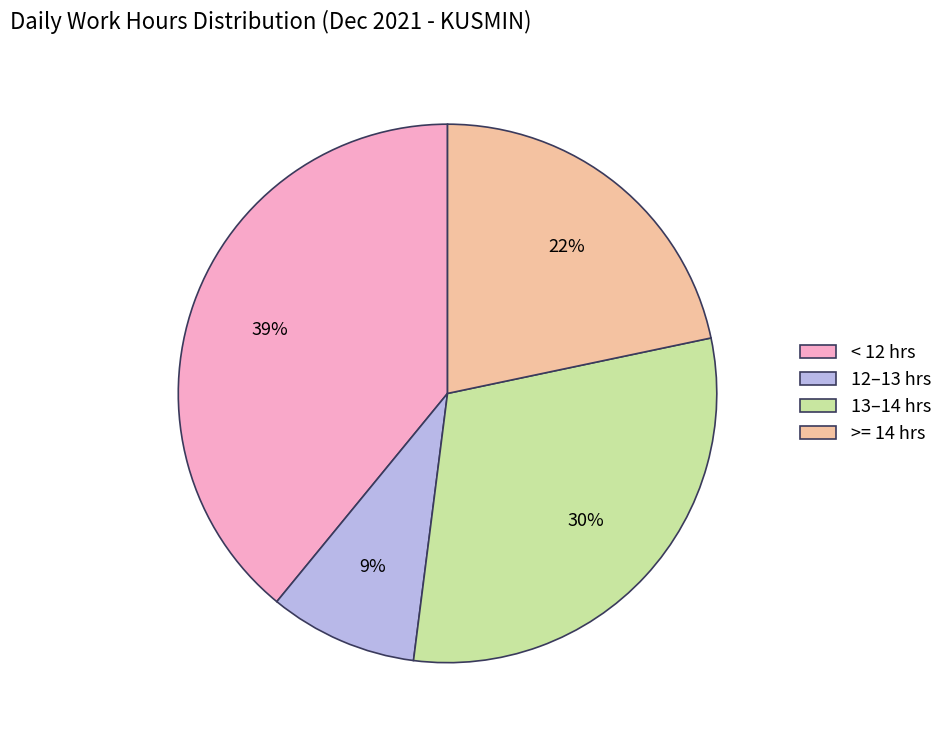

What is the ratio of the value at < 12 hrs to the value at >= 14 hrs?

1.8